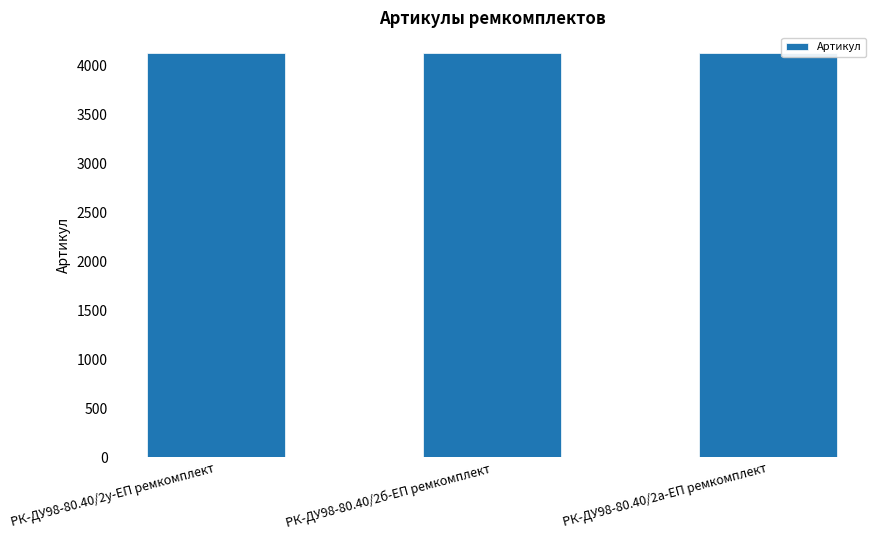

The value at РК-ДУ98-80.40/2а-ЕП ремкомплект is 6548. True or false?

False